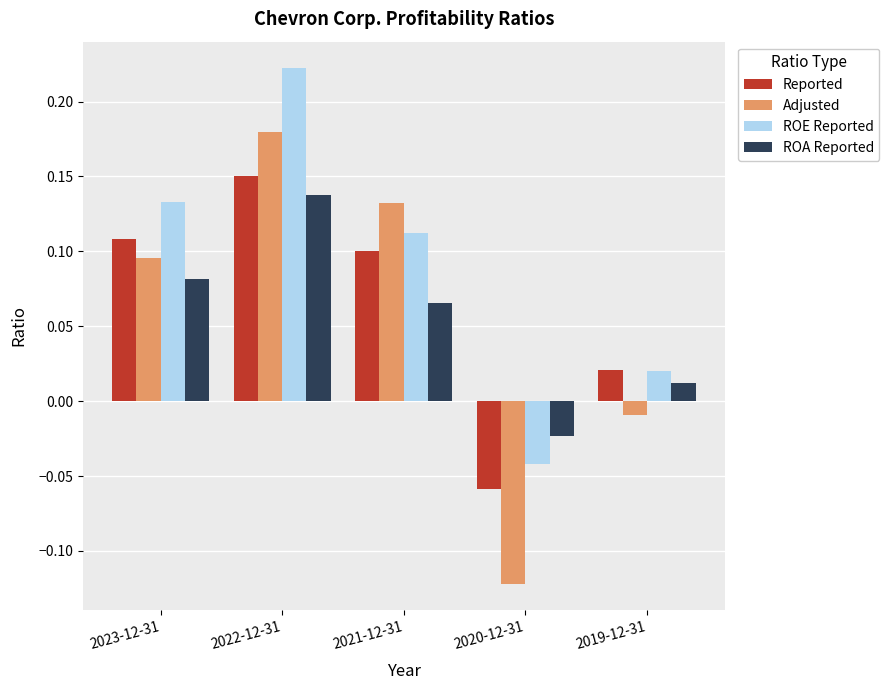

What is the sum of all ROE Reported values?

0.4